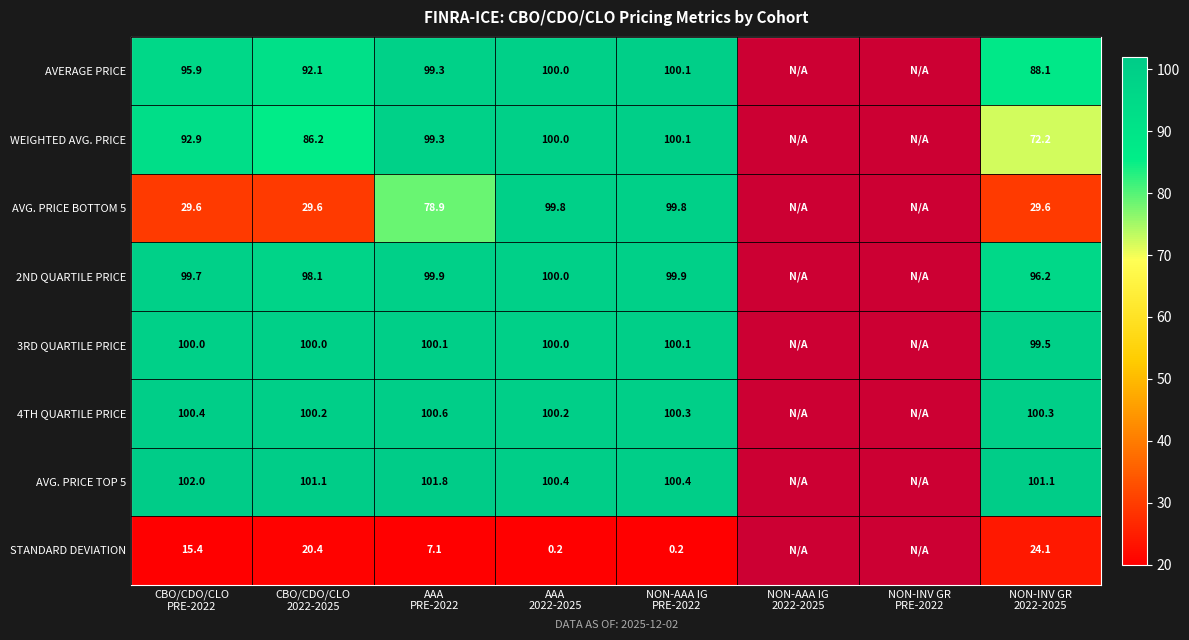

How many values in AVG. PRICE TOP 5 are above zero?

6